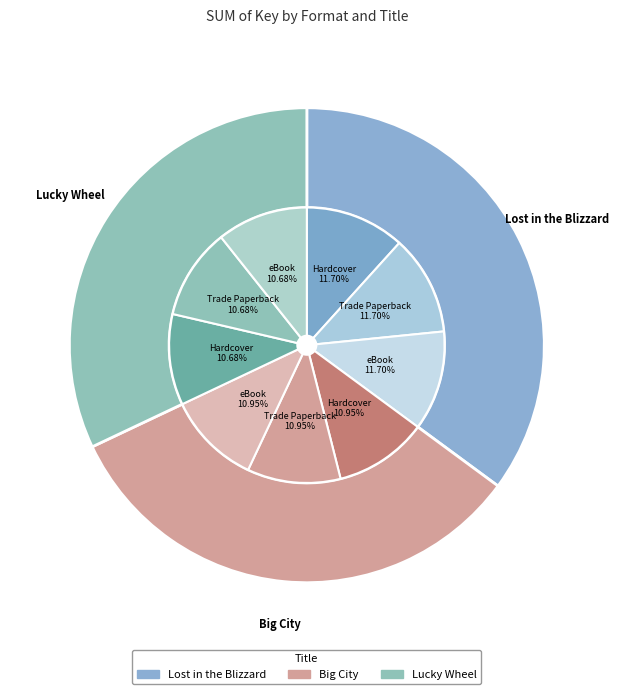

To the nearest percent, what portion does Lucky Wheel represent?

32%